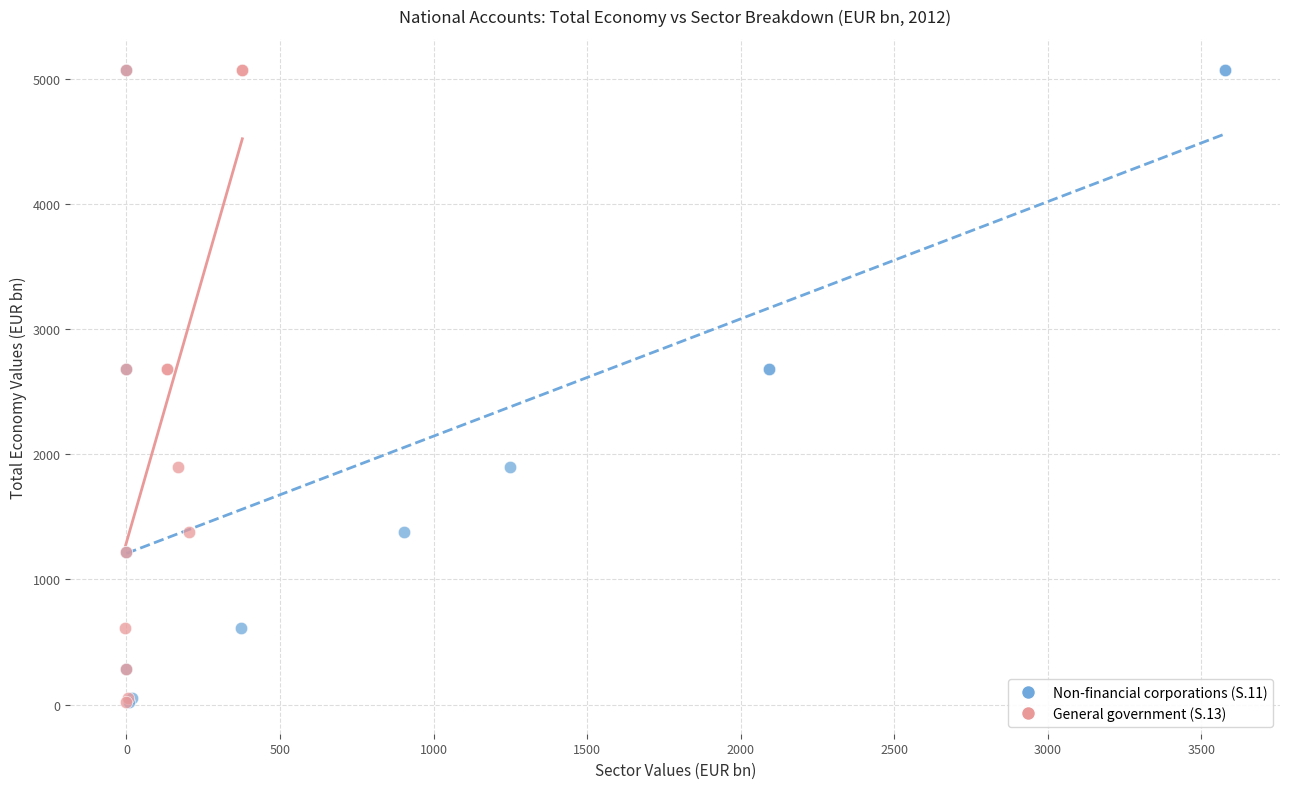

What are all the series names shown in the legend?

Non-financial corporations (S.11), General government (S.13)